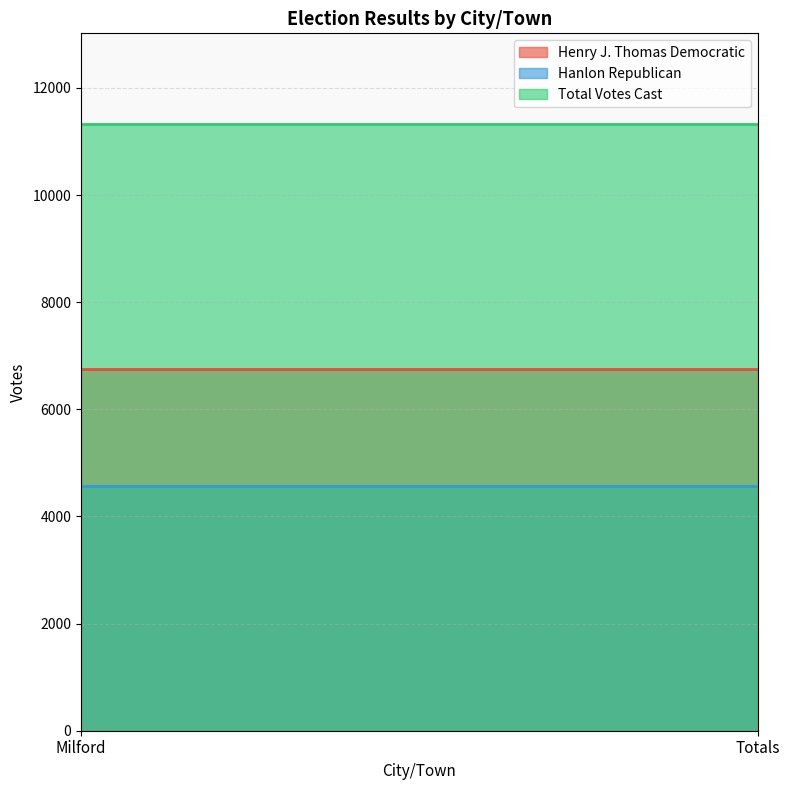

How many distinct data groups are displayed?

3